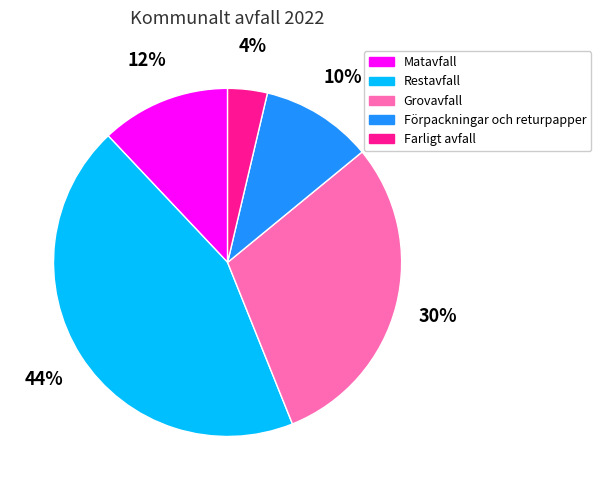

Do Matavfall and Förpackningar och returpapper together represent more than half of the pie?

No